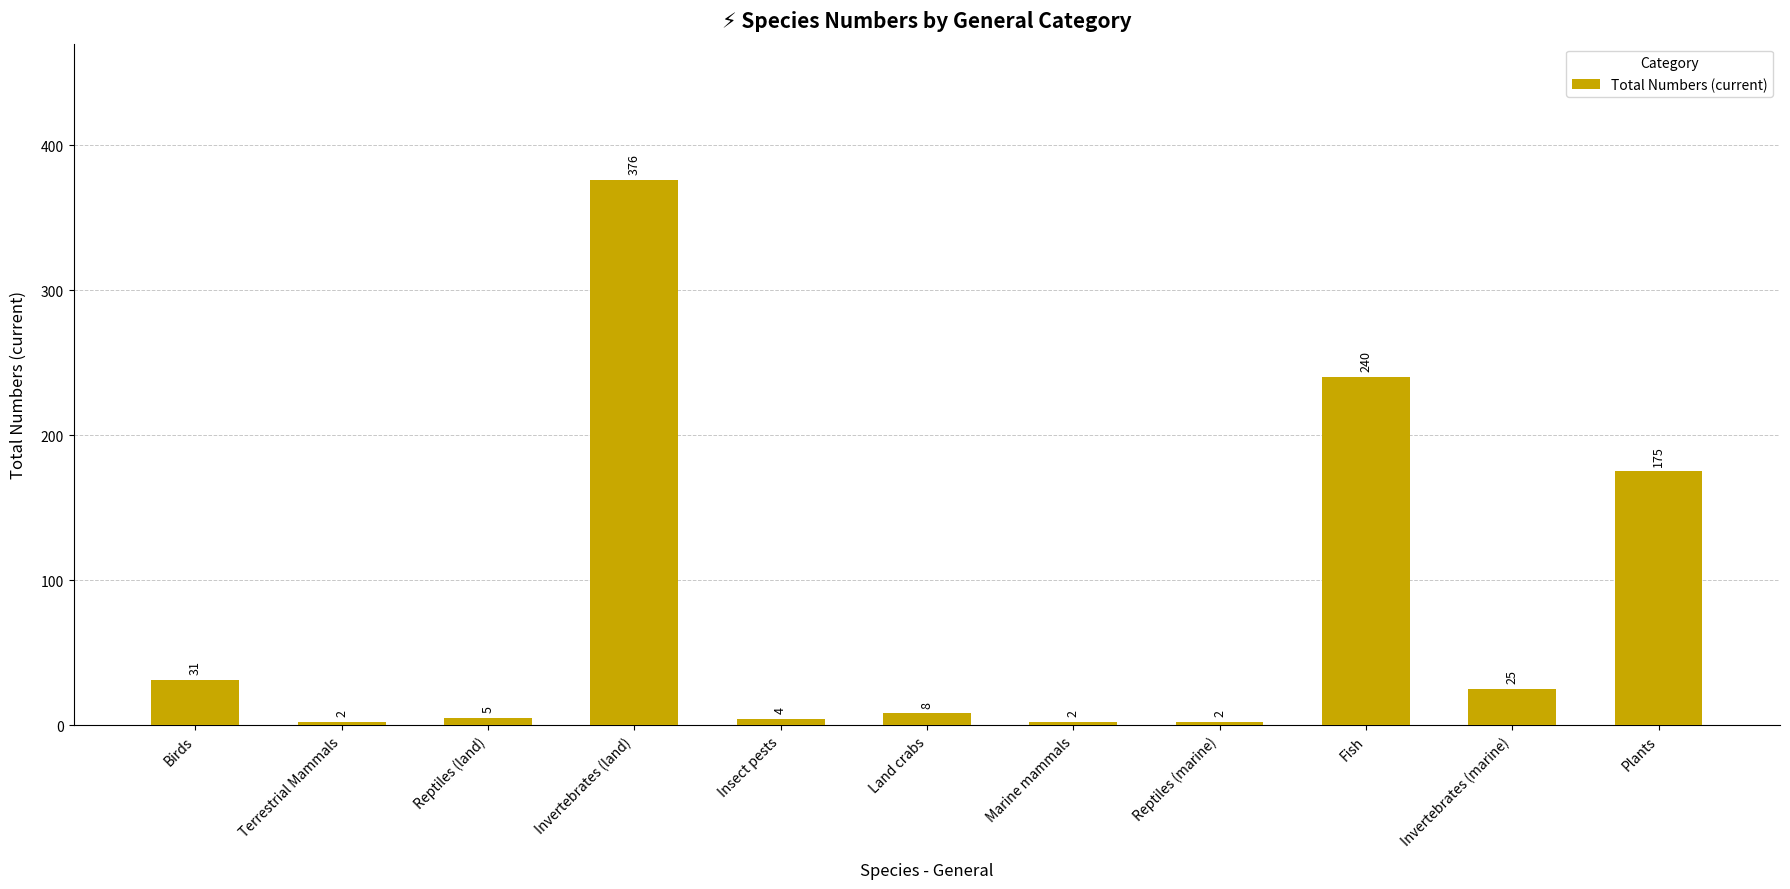

What position from the right is Reptiles (marine)?

4